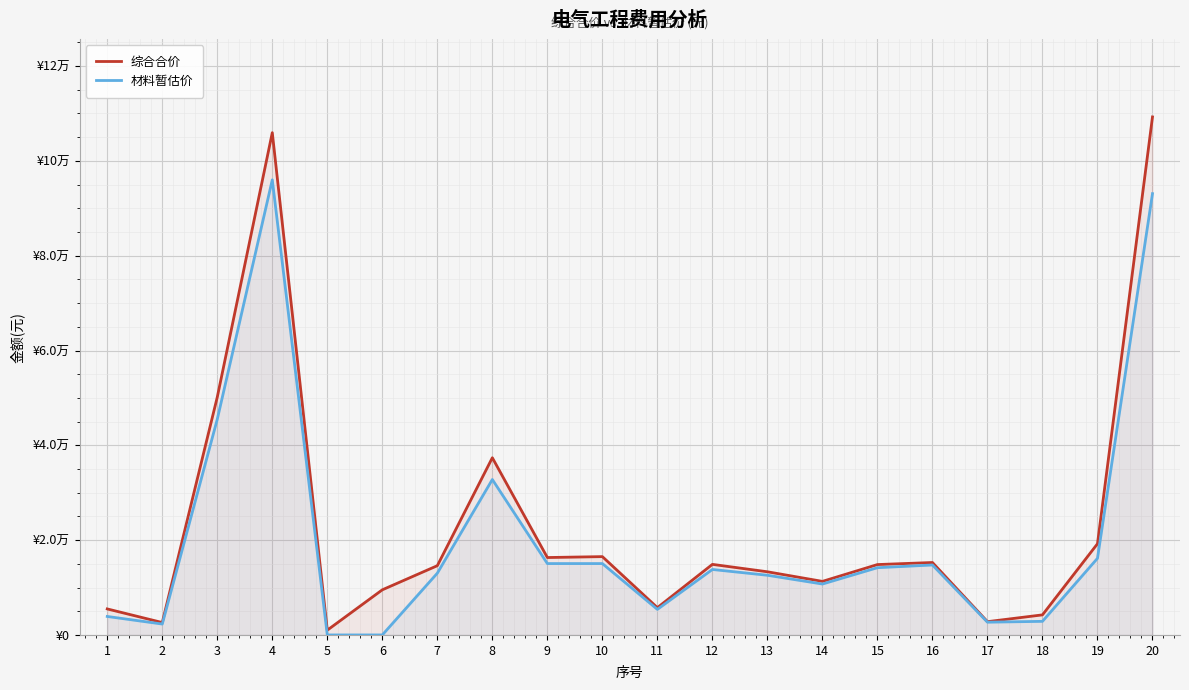

What are all the series names shown in the legend?

综合合价, 材料暂估价